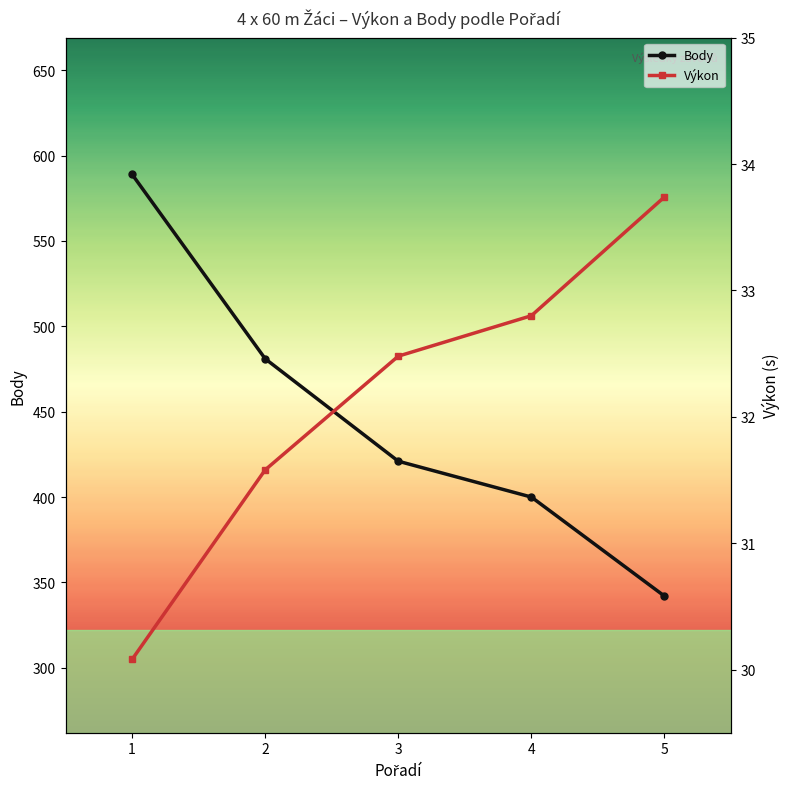

Which series has the widest spread of values?

Body